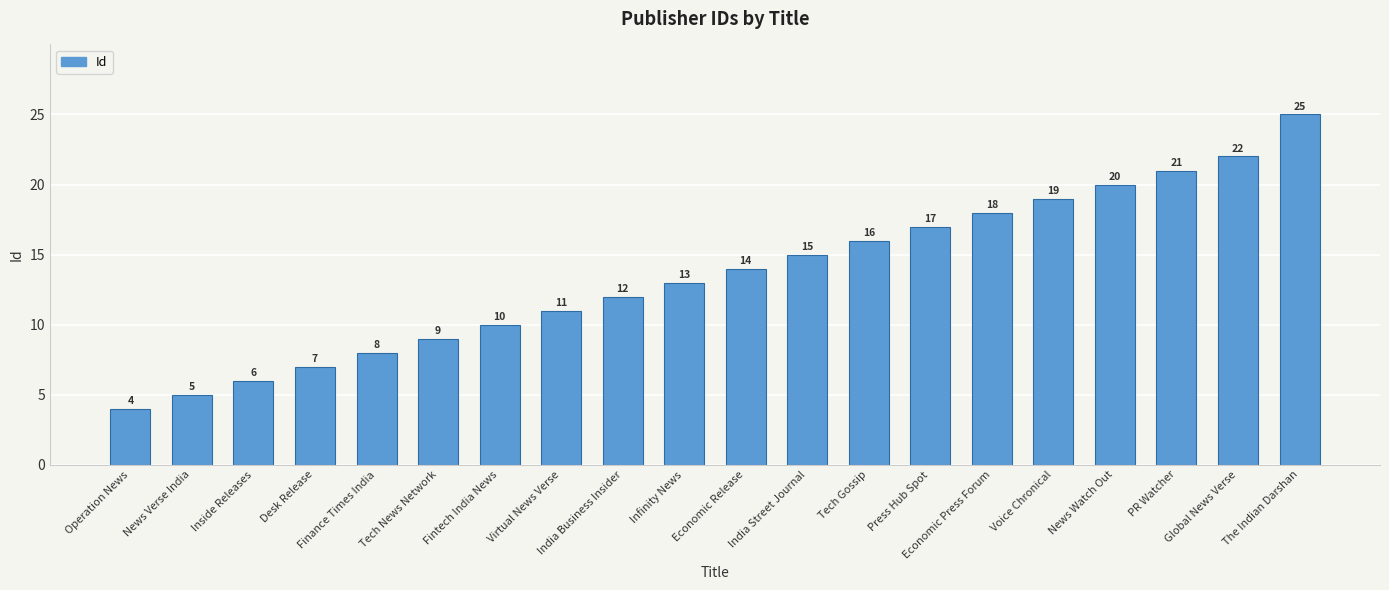

At which label is the value closest to 14?

Economic Release